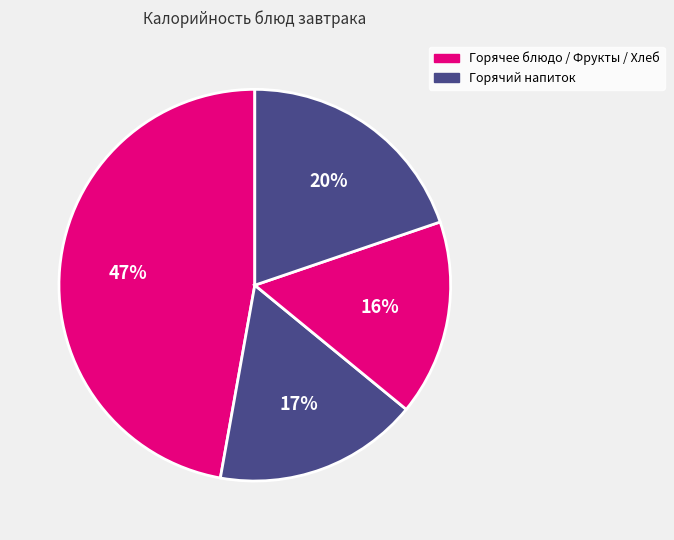

How many segments does this pie chart have?

4